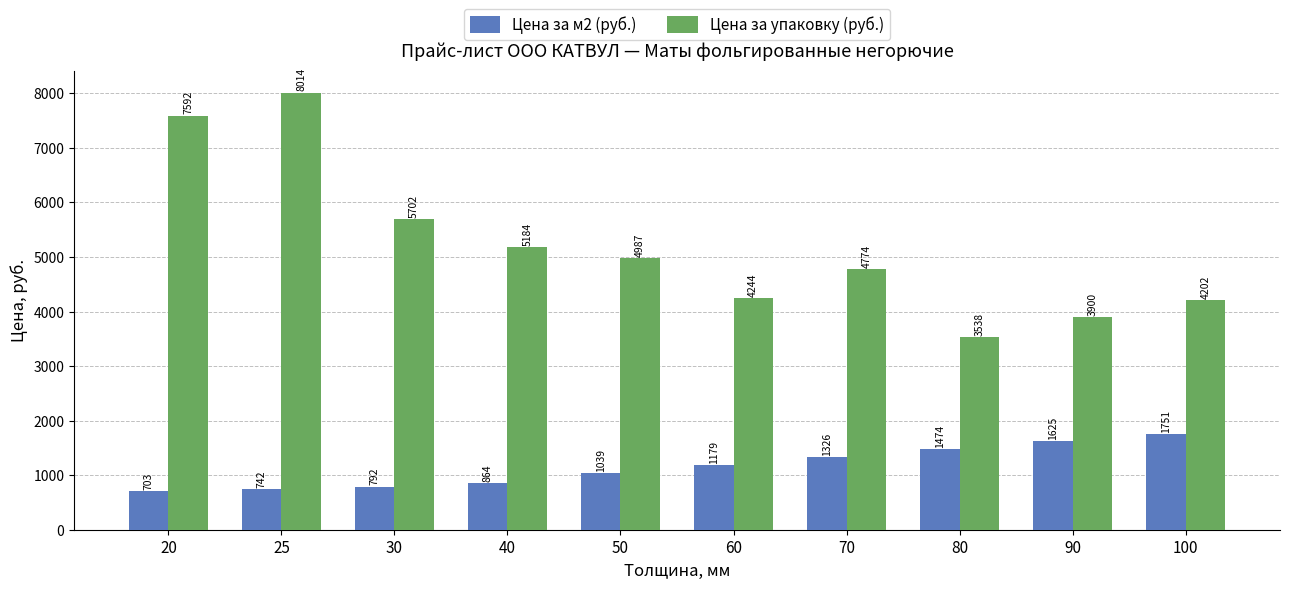

What are all the series names shown in the legend?

Цена за м2 (руб.), Цена за упаковку (руб.)